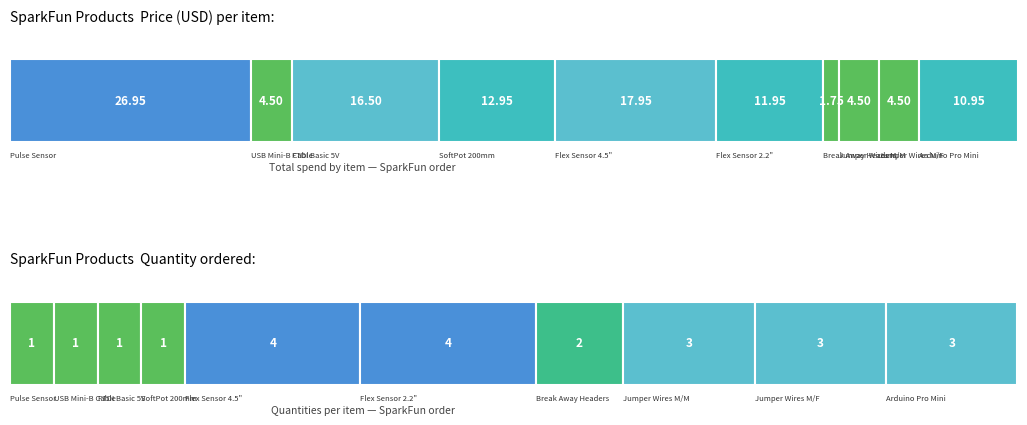

The Quantity series shows 3.0 at Arduino Pro Mini. True or false?

True